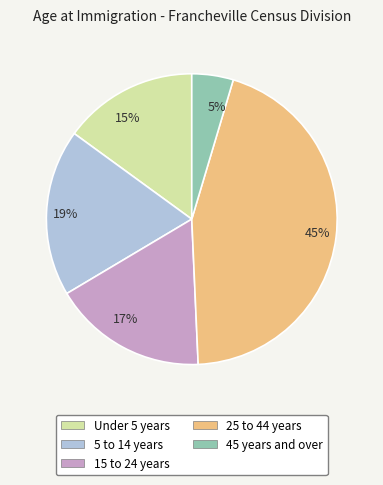

To the nearest percent, what portion does 17% represent?

17%